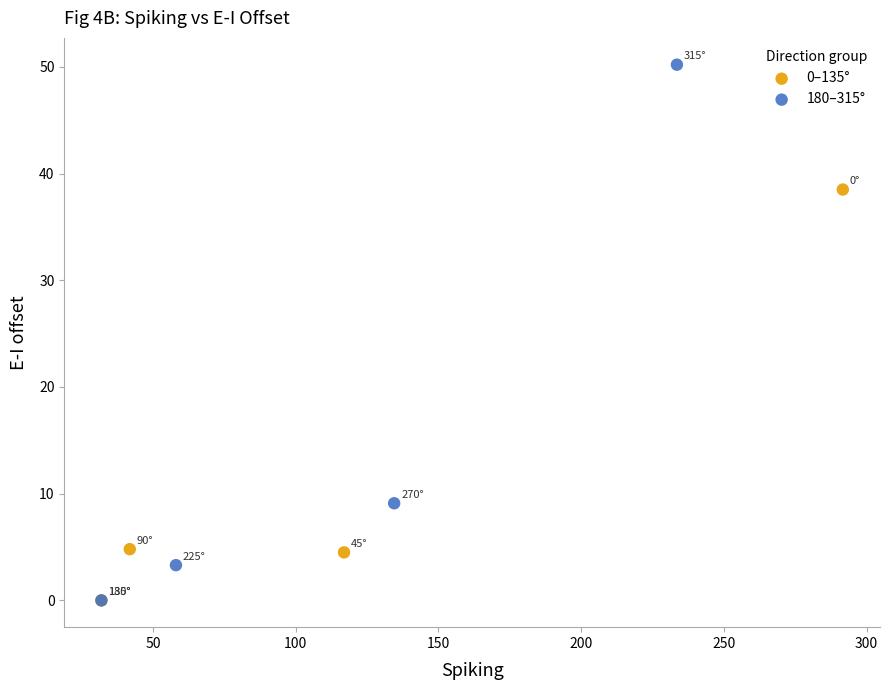

Which series reaches the maximum Y coordinate?

180–315°